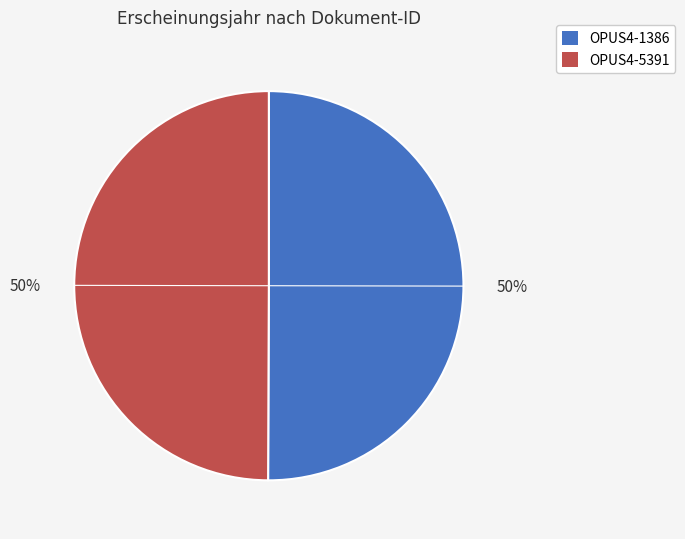

What is the ratio of the value at OPUS4-5391 to the value at OPUS4-1386?

1.0